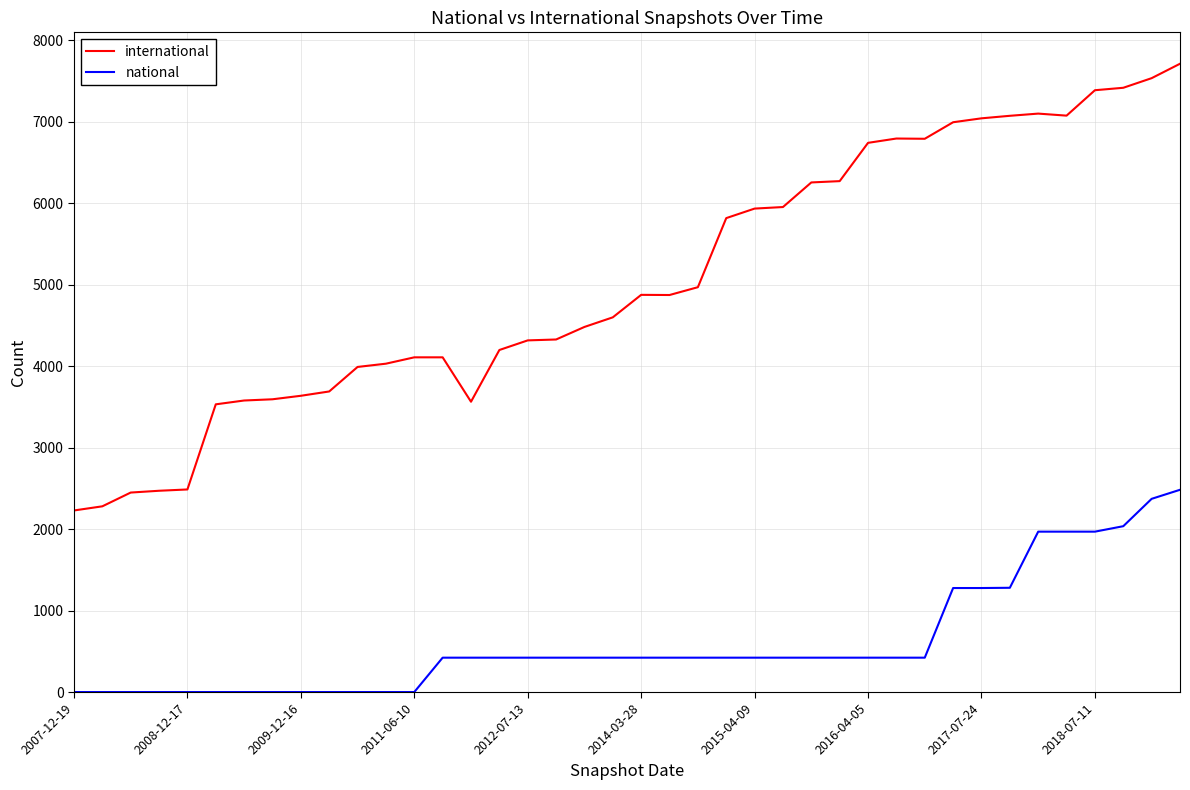

What is the highest value of the international series?

7713